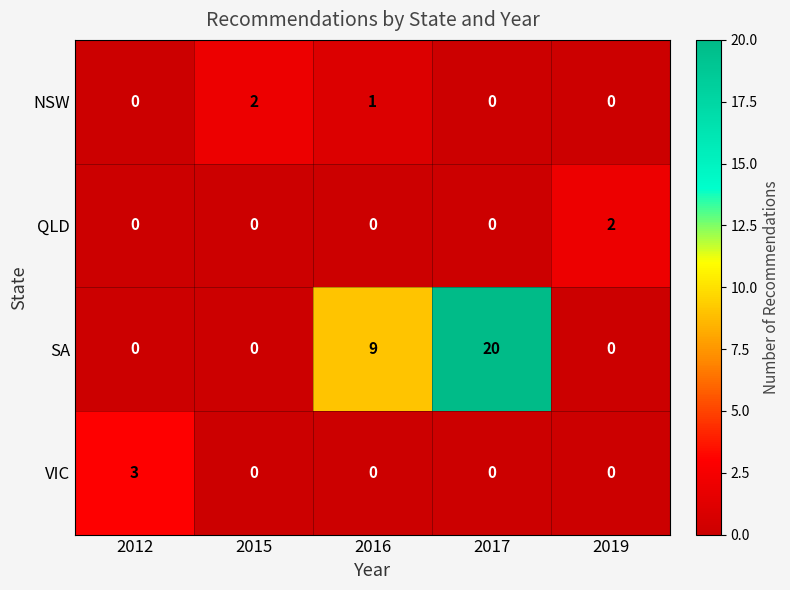

Which series has the widest spread of values?

SA